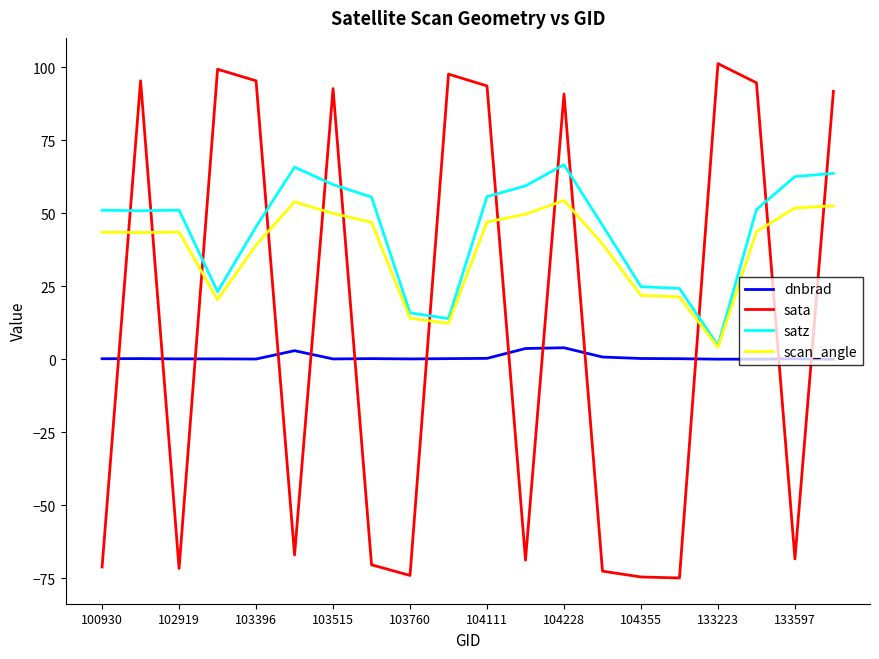

Which series has the widest spread of values?

sata